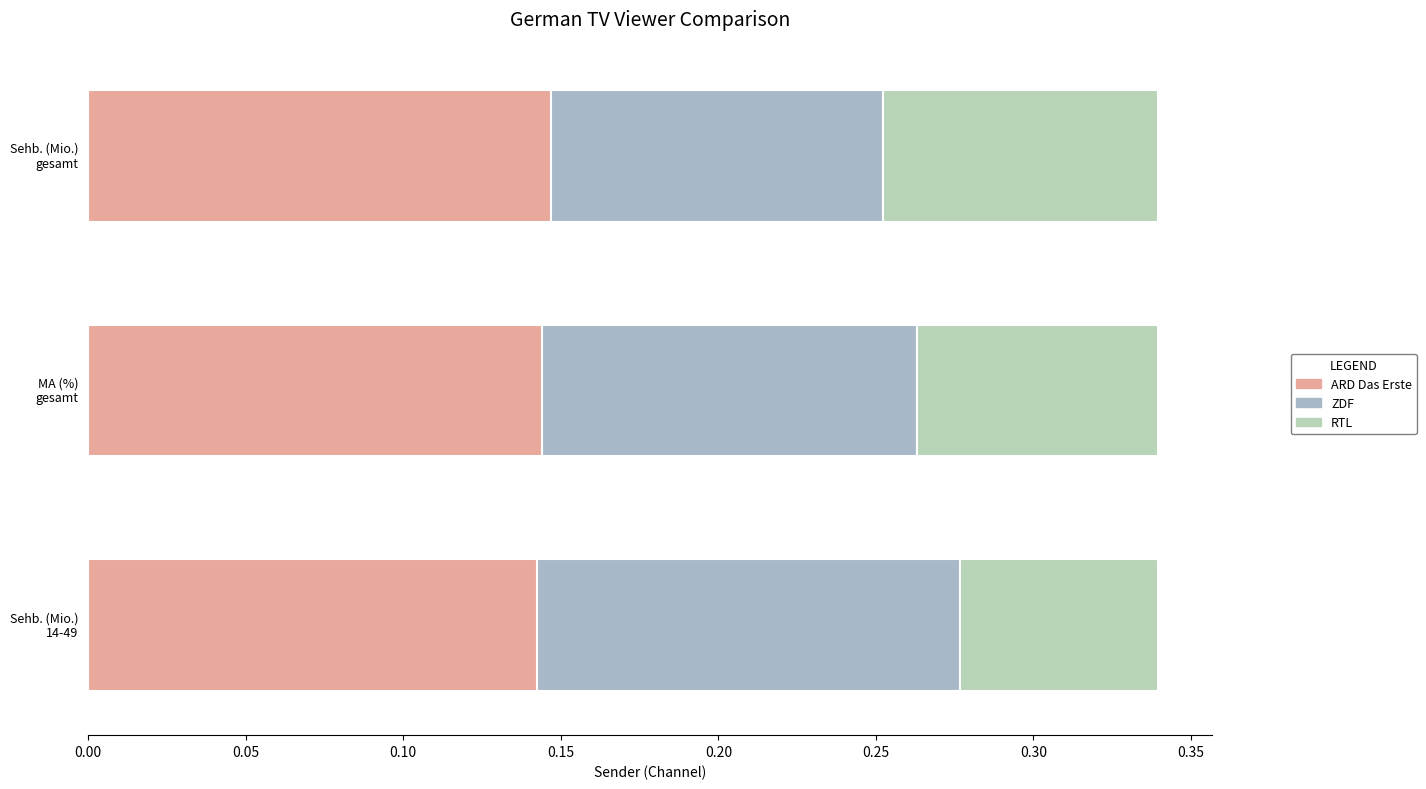

Between ZDF and ARD Das Erste, which is larger?

ARD Das Erste